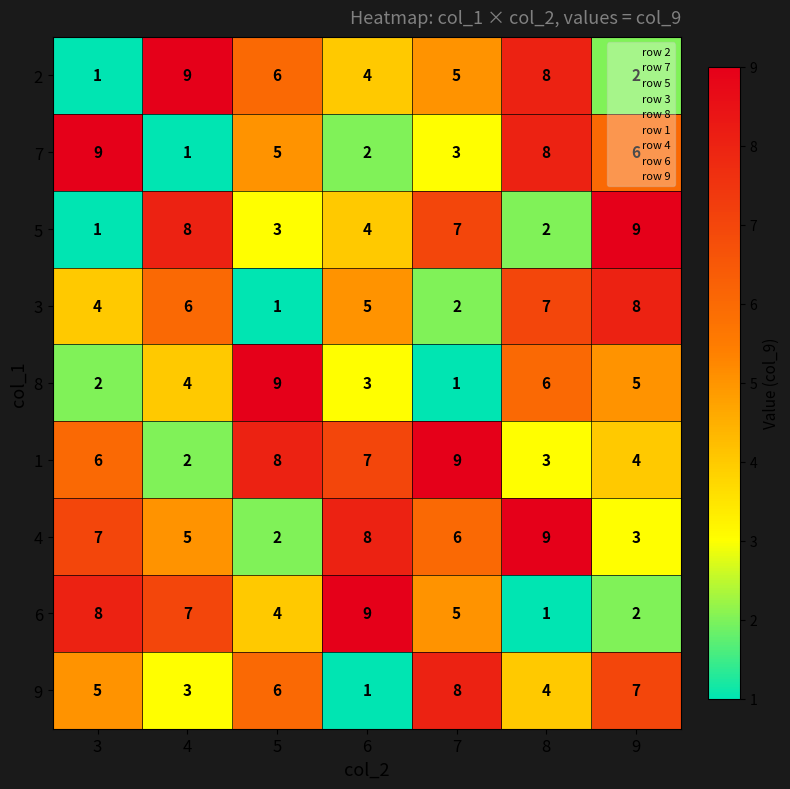

Rank the categories by 9 value from lowest to highest.

6, 4, 8, 3, 5, 9, 7